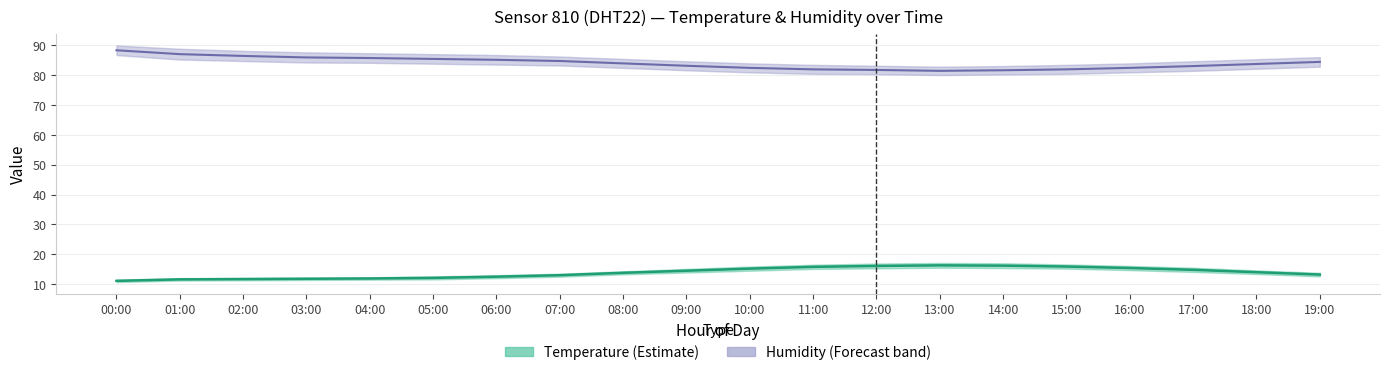

How many interior local valleys does the Humidity (Estimate) series have?

1